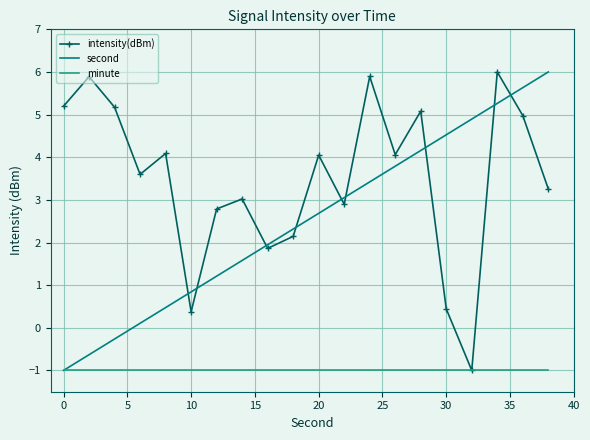

True or false: intensity(dBm) and second intersect in this chart.

True